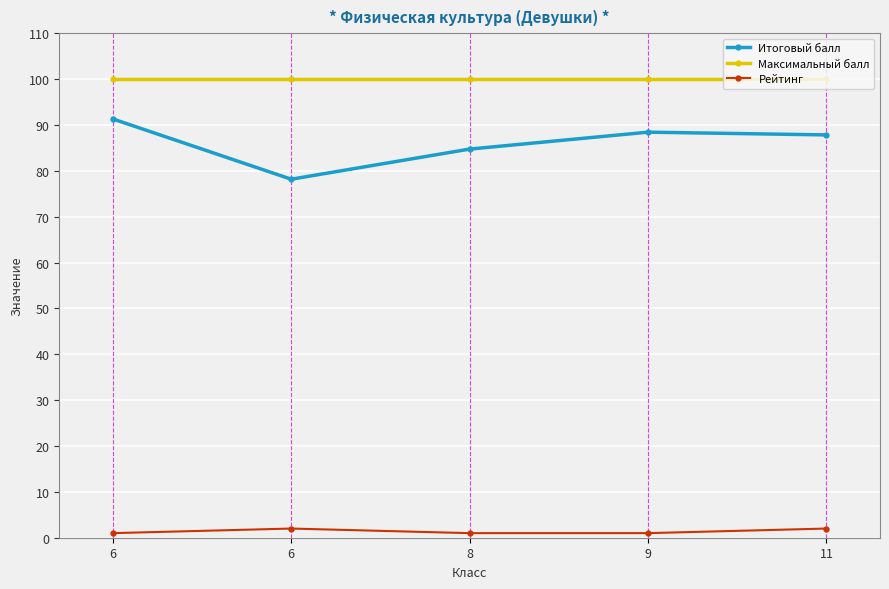

Count the number of categories in the chart.

5